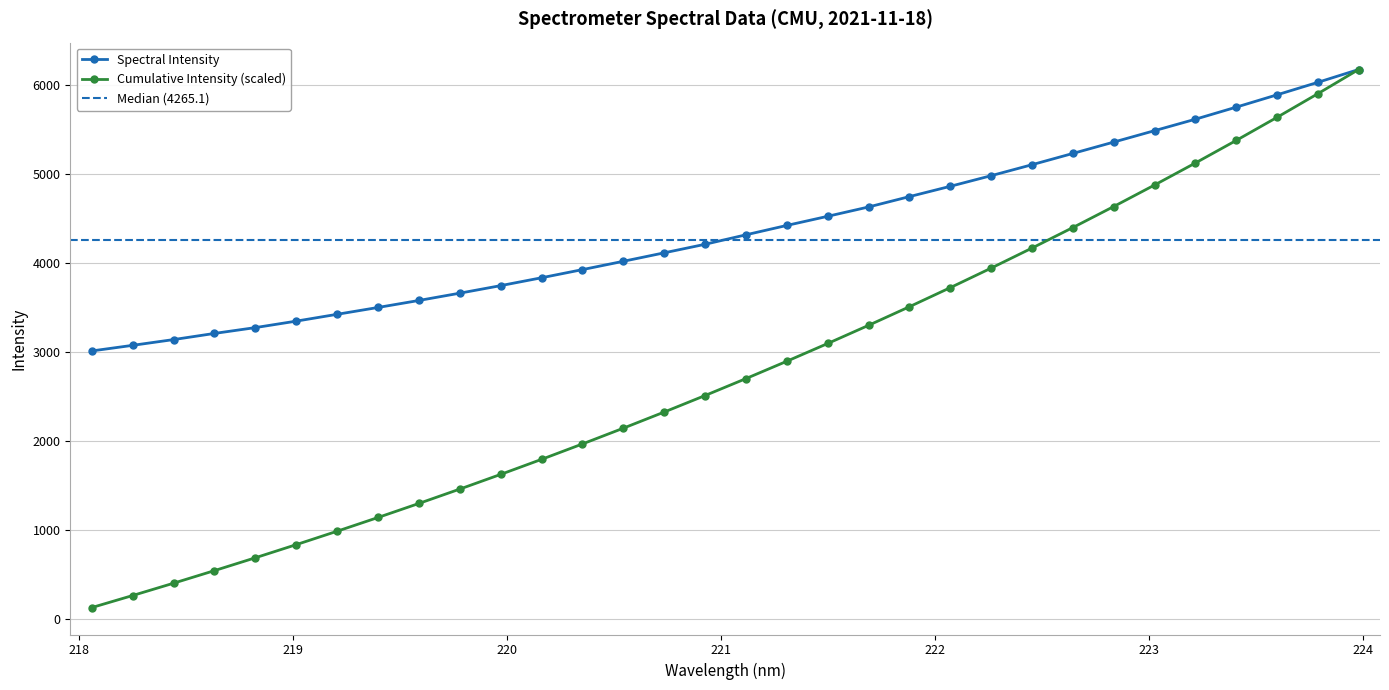

What is the approximate value at 222.0721?

4862.7